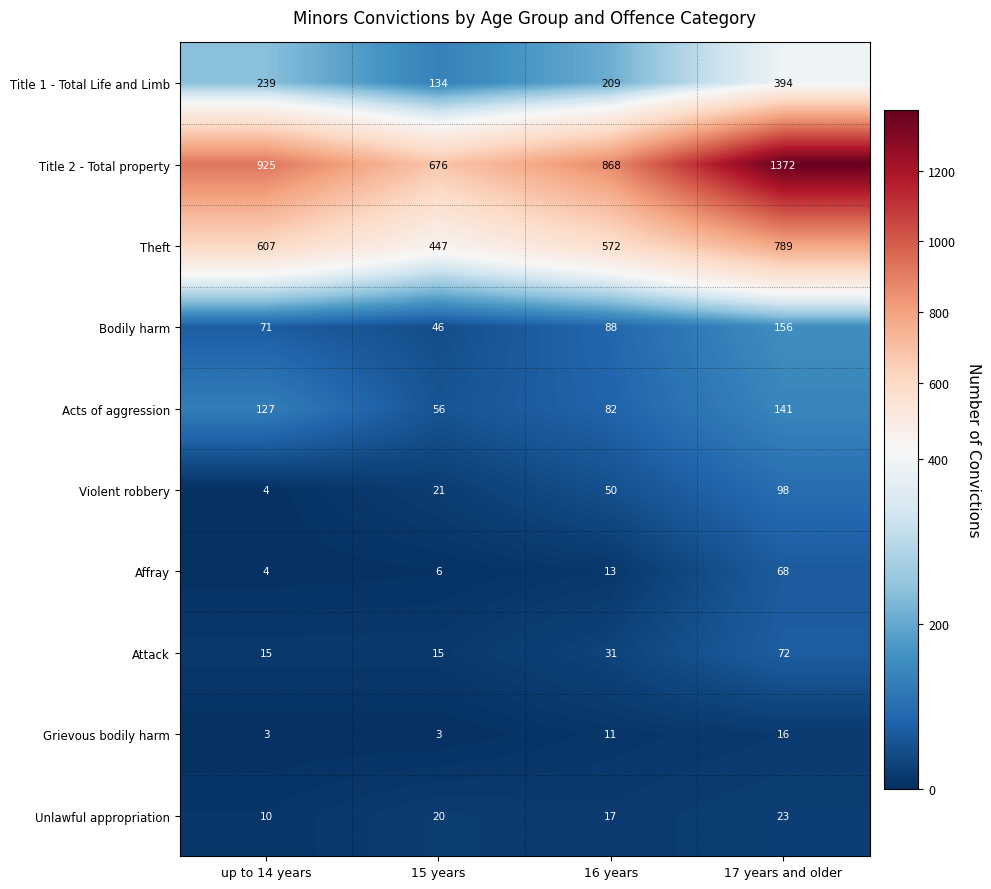

What is the difference between the maximum and second lowest values in the Title 1 - Total Life and Limb series?

185